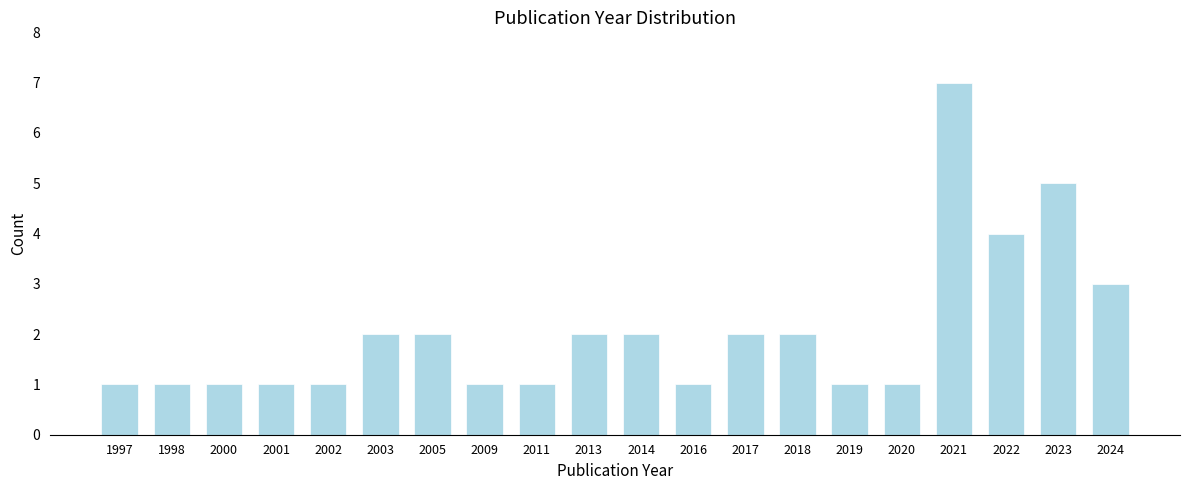

Reading left to right, what are all the values shown in this chart?

1997=1	1998=1	2000=1	2001=1	2002=1	2003=2	2005=2	2009=1	2011=1	2013=2	2014=2	2016=1	2017=2	2018=2	2019=1	2020=1	2021=7	2022=4	2023=5	2024=3